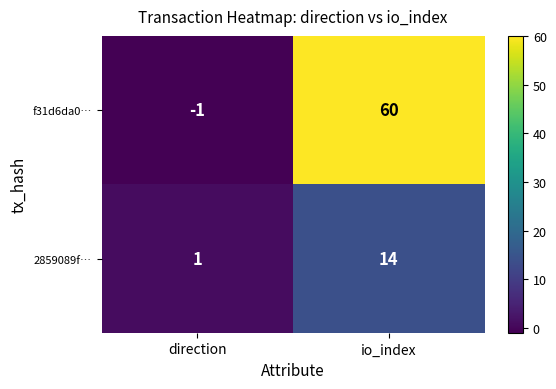

Which series has the widest spread of values?

f31d6da0…